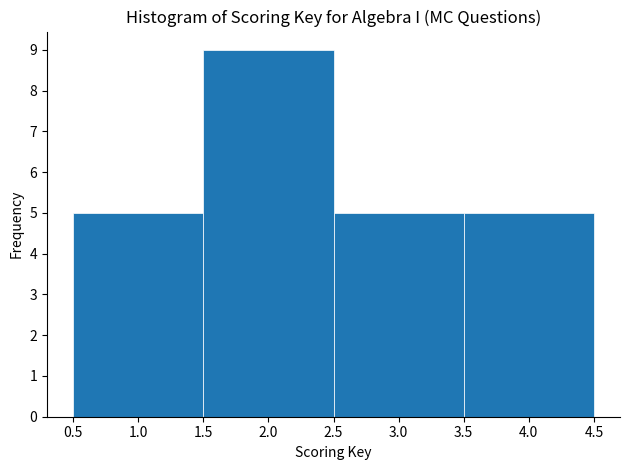

What is the height of the bar covering 3.5 to 4.5 on the x-axis? The values are not printed on the chart, so give them approximately, as read against the axis.

5